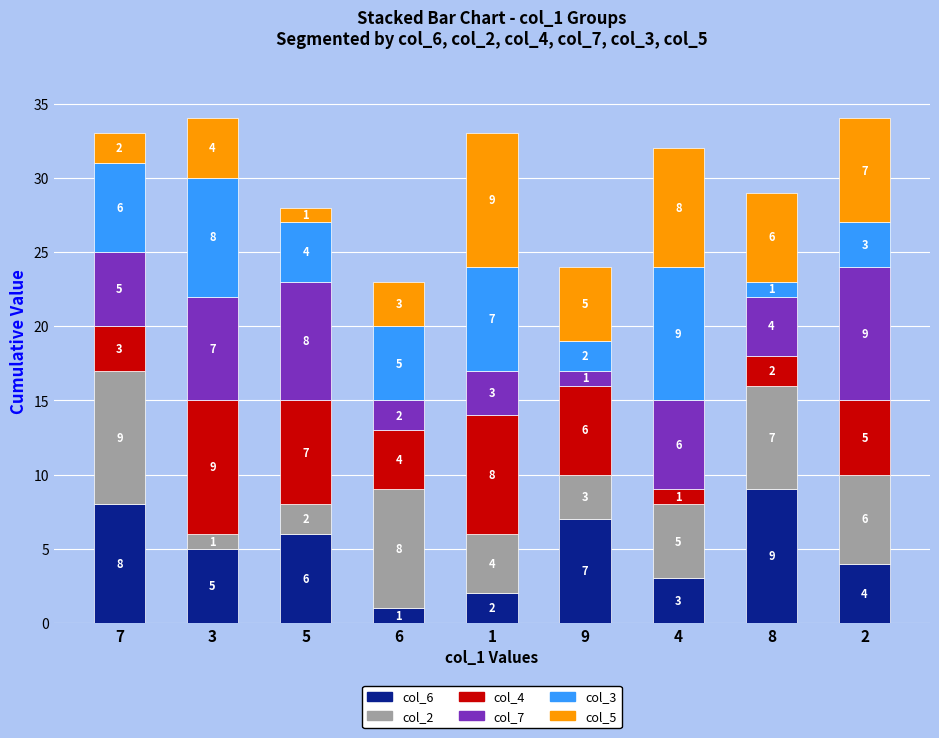

What is the highest value of the col_6 series?

9